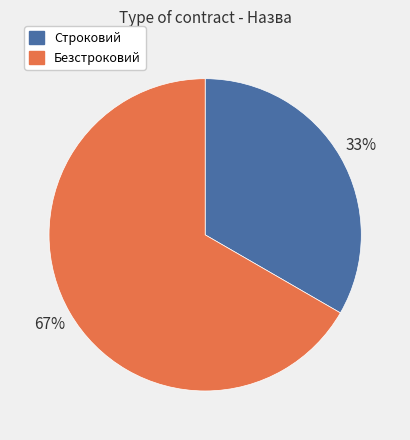

Combined, do Безстроковий and Строковий account for over 50%?

Yes